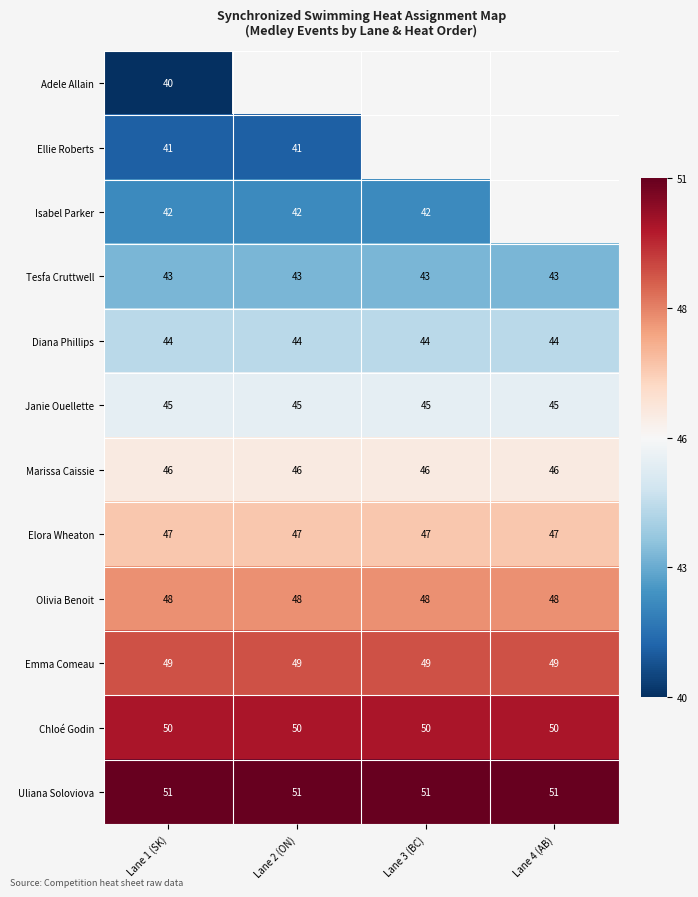

What value does the Janie Ouellette series have at Lane 1 (SK)?

45